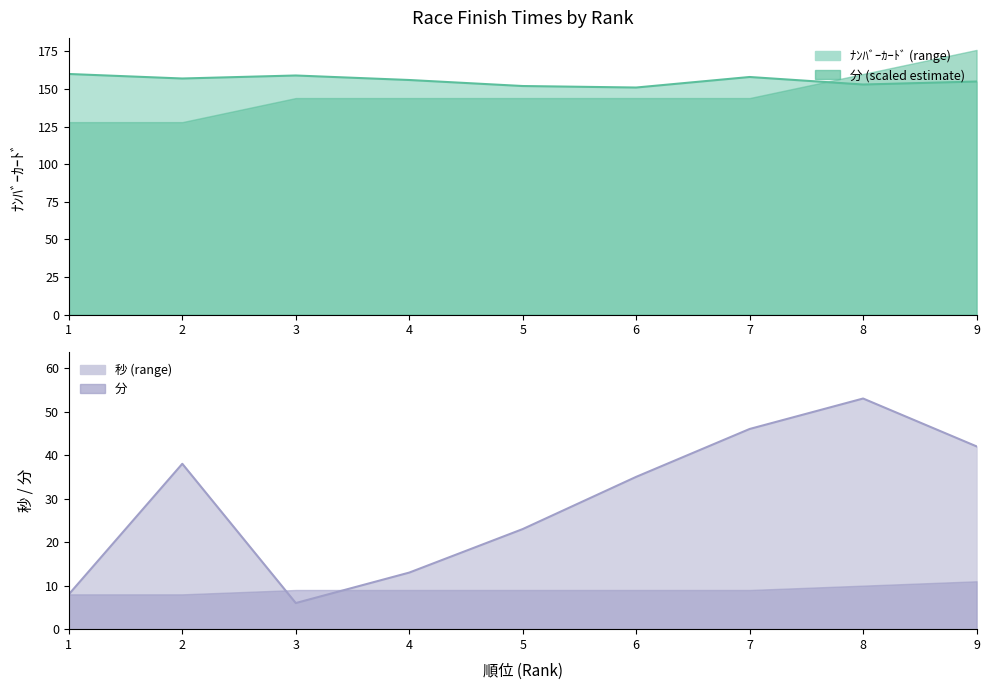

Which category has the highest value in the ﾅﾝﾊﾞｰｶｰﾄﾞ series?

1